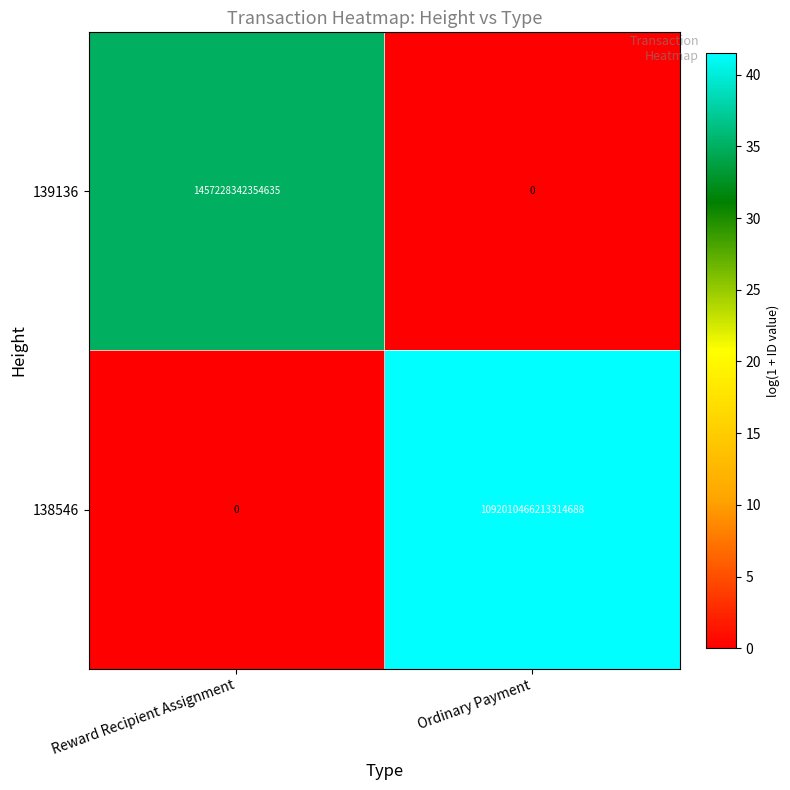

The 139136 series shows 1457228342354635 at Reward Recipient Assignment. True or false?

True